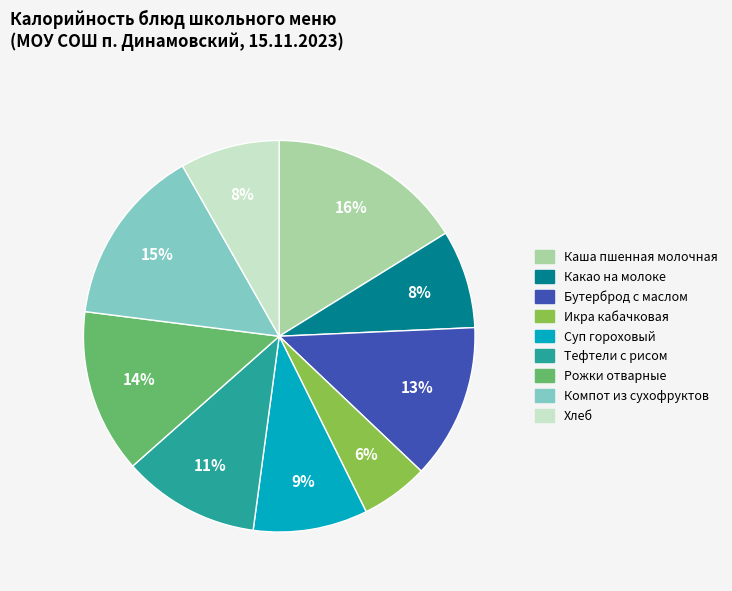

What is the largest slice in the pie chart?

Каша пшенная молочная